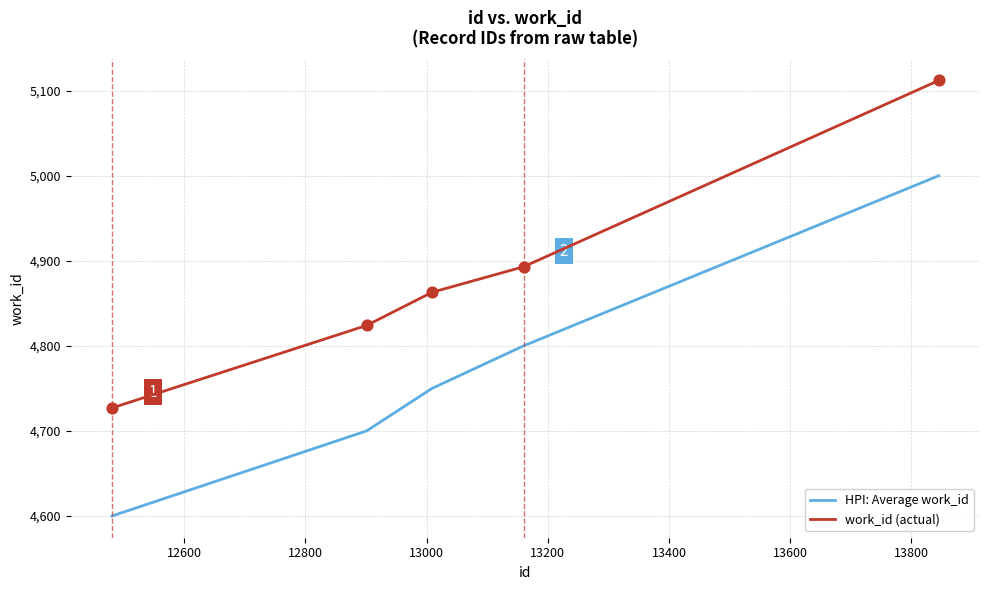

Which series has the largest total across all categories?

work_id (actual)